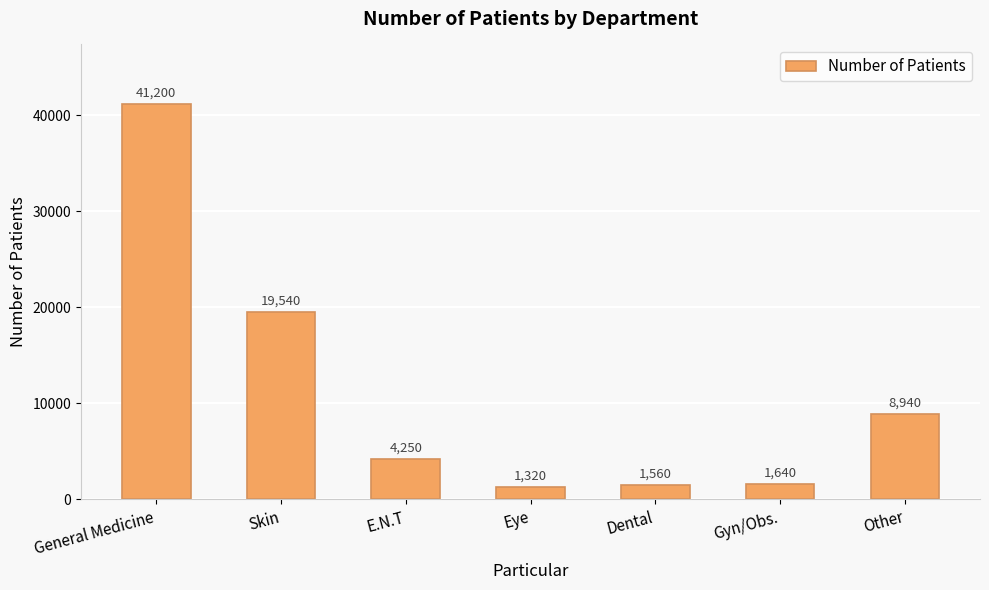

True or false: the data shows 1560 at Dental.

True